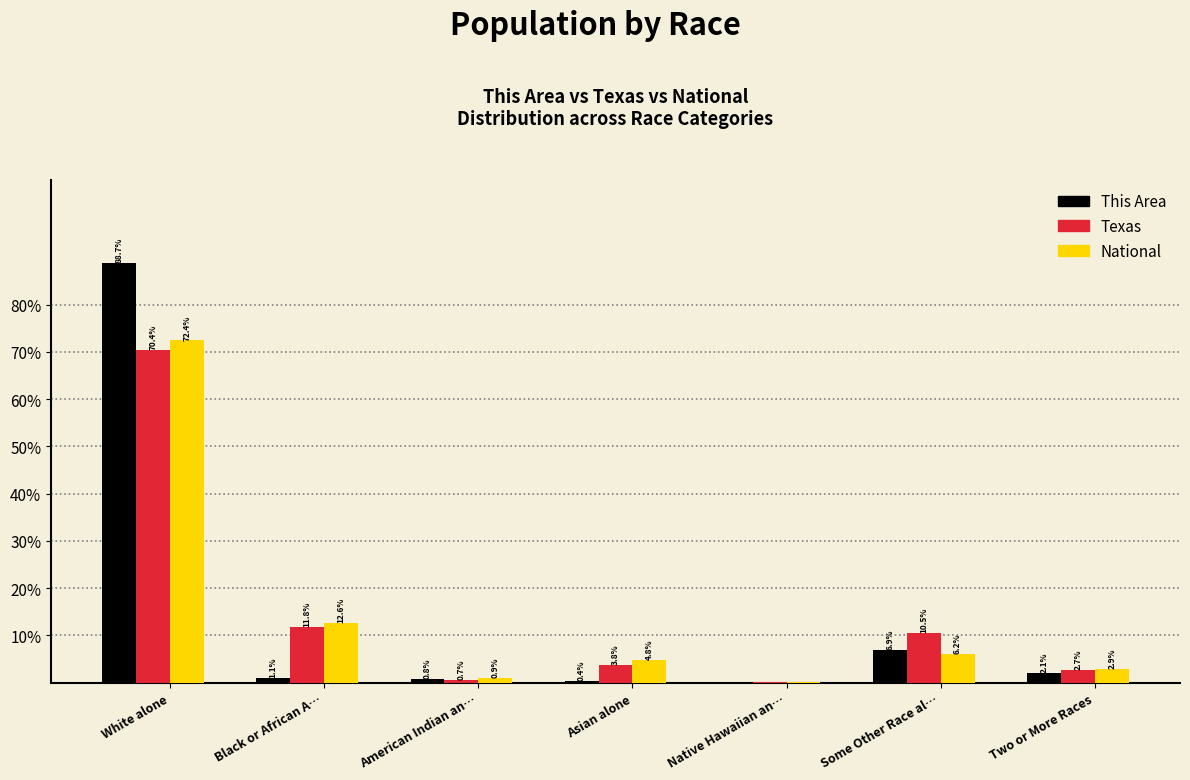

What is the highest value of the National series?

72.4